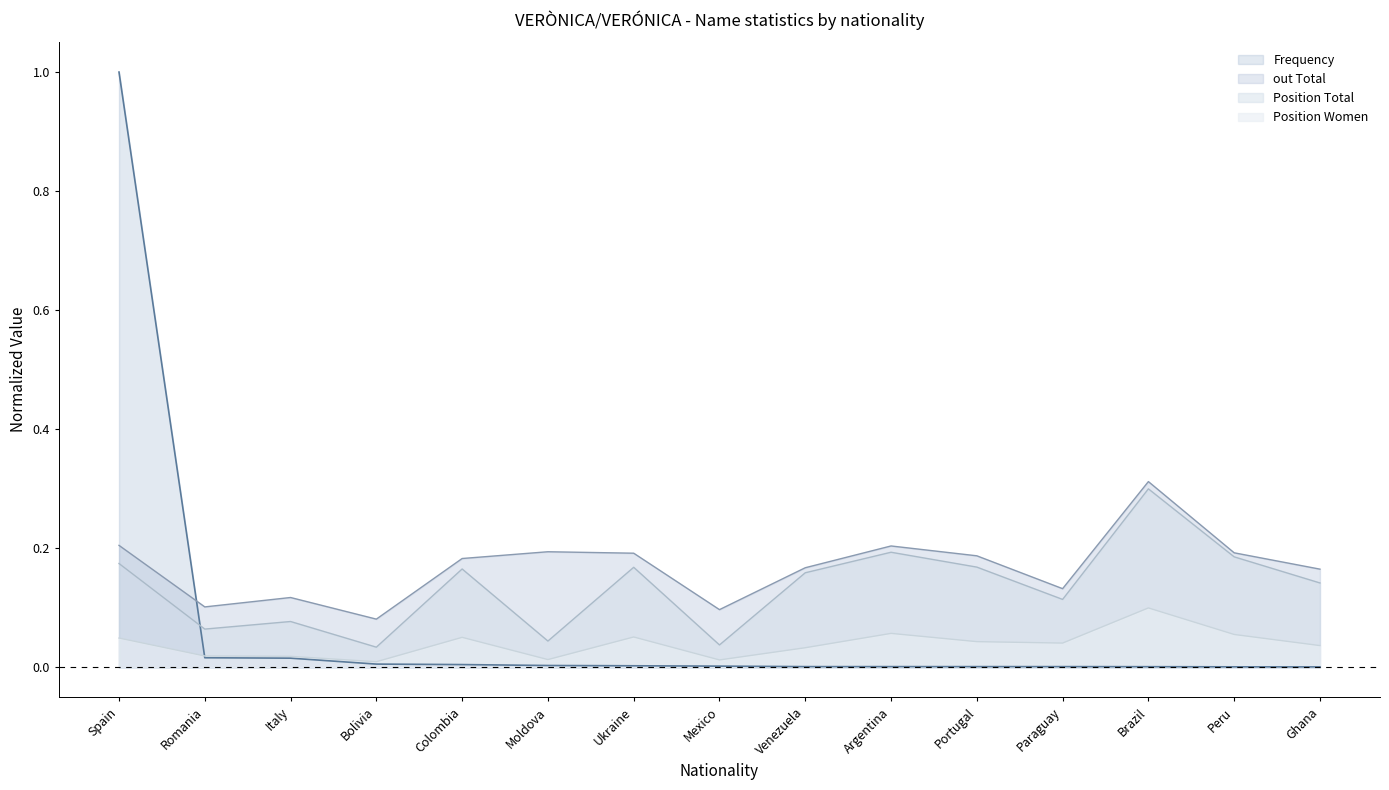

What is the label of the 10th point from the right?

Moldova